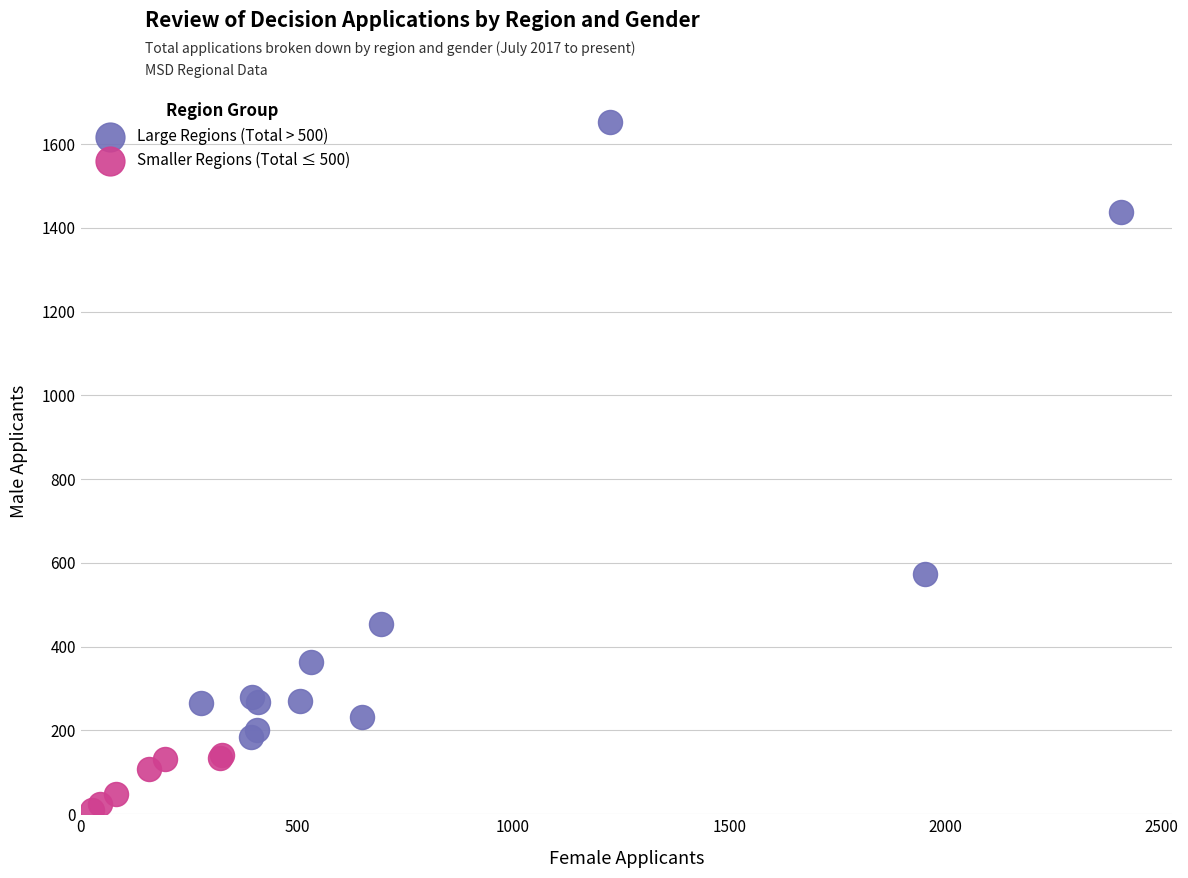

Which series reaches the maximum Y coordinate?

Large Regions (Total > 500)